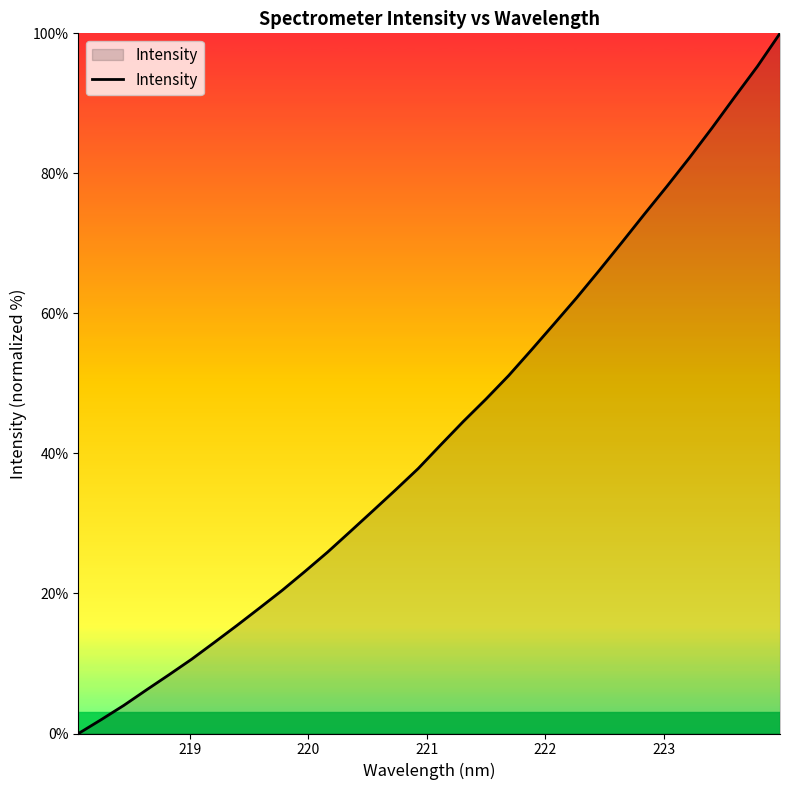

How many lines are shown in the chart?

1